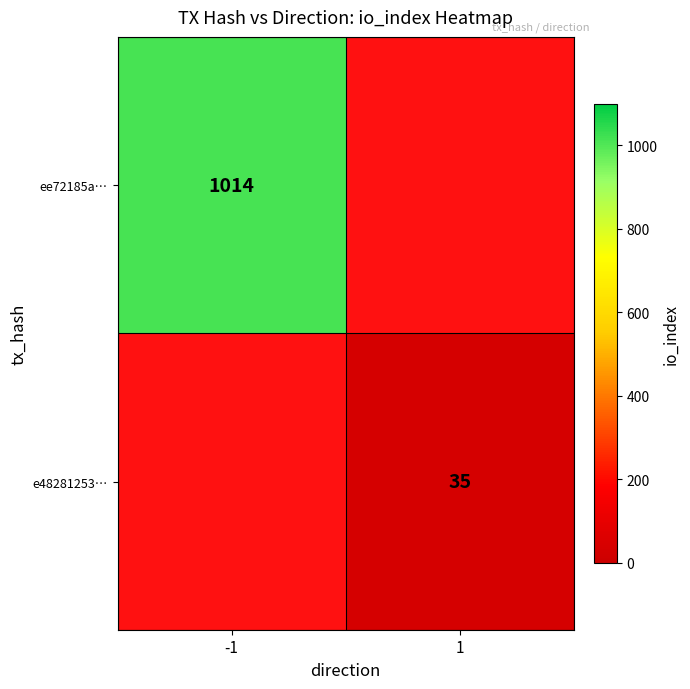

Is it true that e48281253… equals 35 at 1?

True